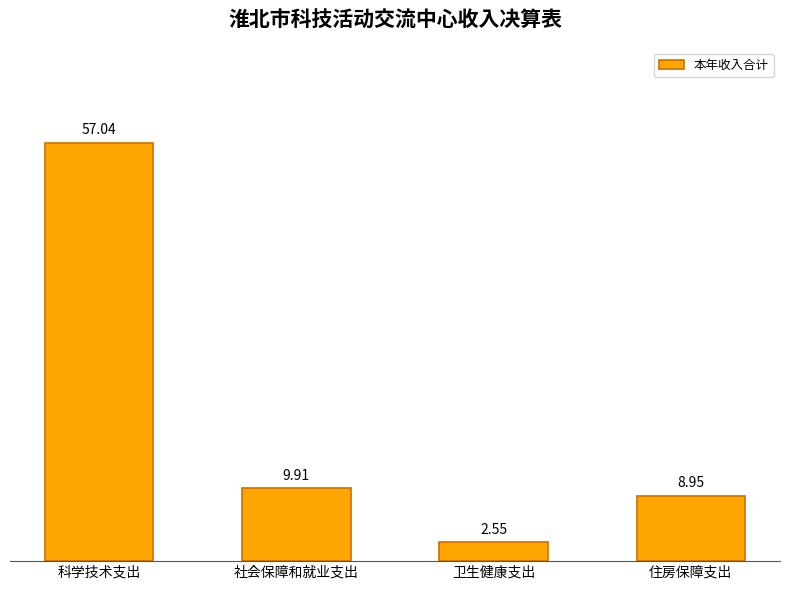

What is the label of the 4th bar from the left?

住房保障支出